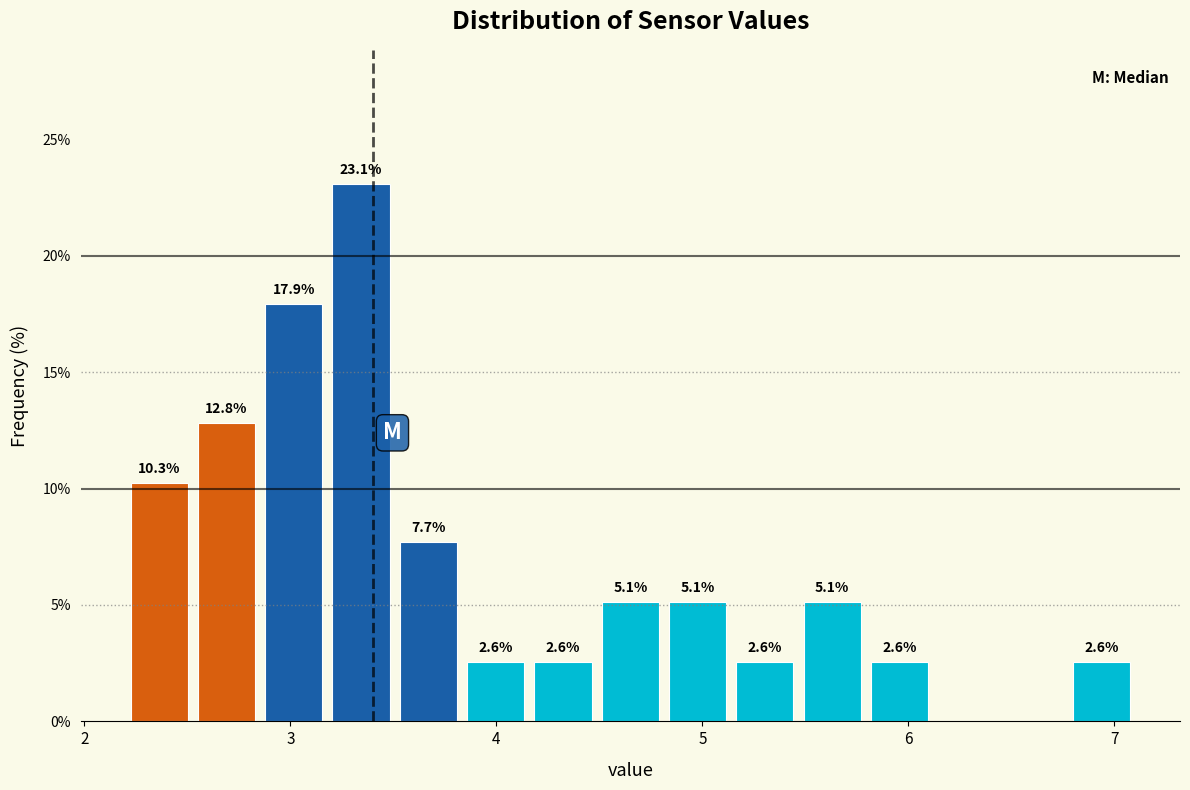

Around what value on the x-axis is the tallest bar? Give the approximate position of its centre, as read against the axis.

3.3